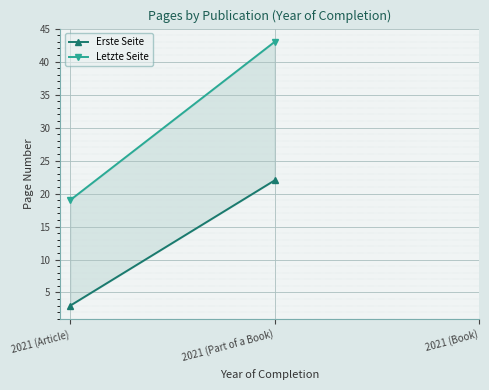

Count the number of categories in the chart.

2